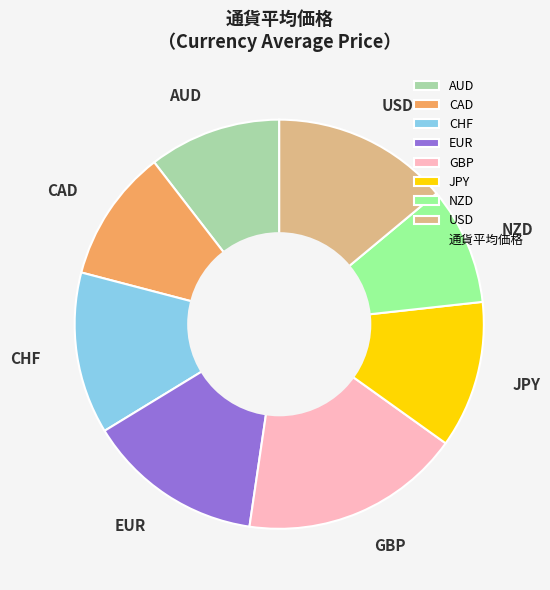

Does EUR represent more than half of the total?

No